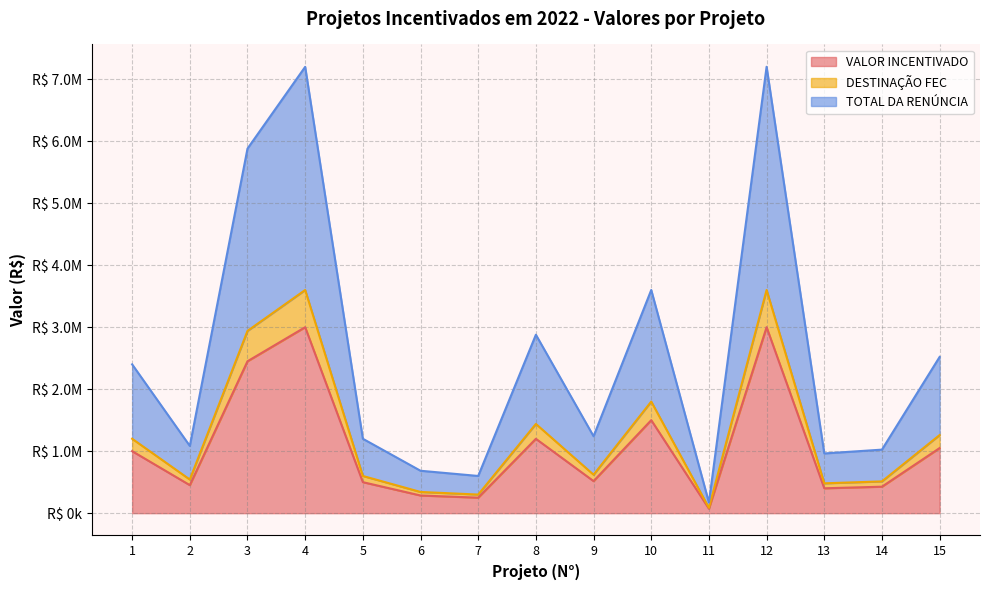

True or false: VALOR INCENTIVADO has more than 0 interior local peaks.

True